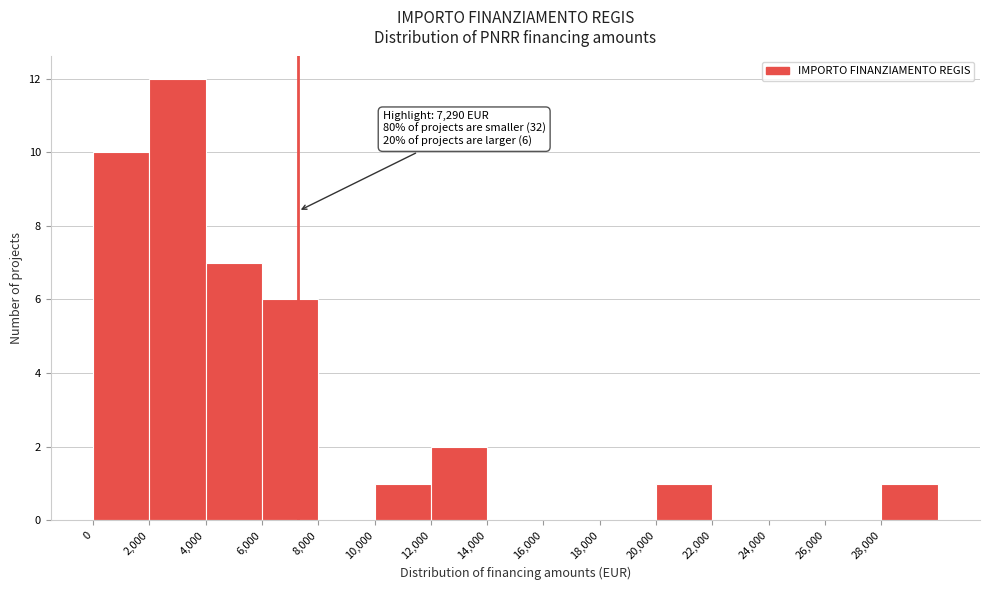

Which range on the x-axis has the tallest bar?

2000 to 4000